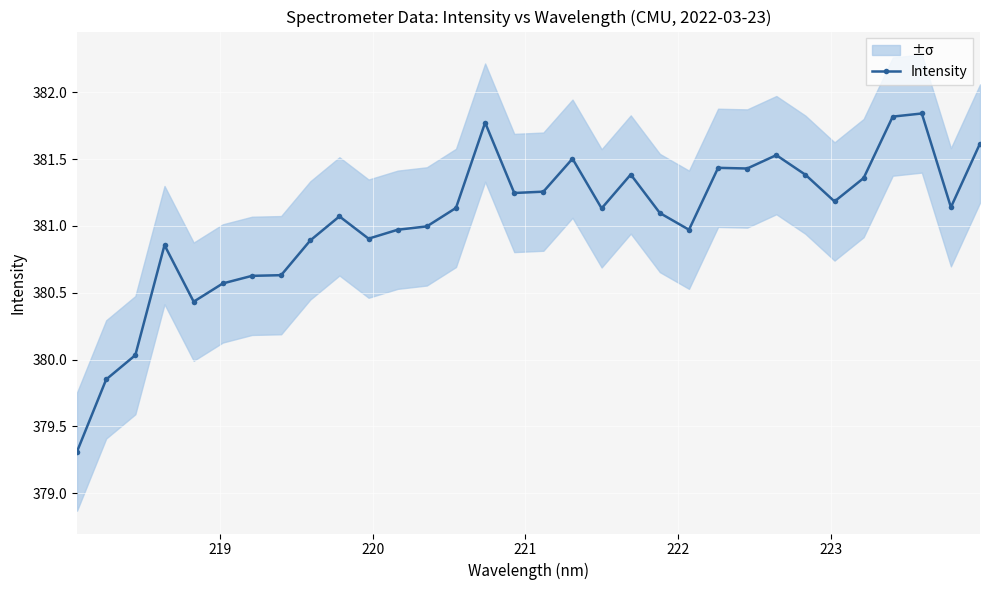

What is the value of the Intensity point at the 25th from the left?

381.5